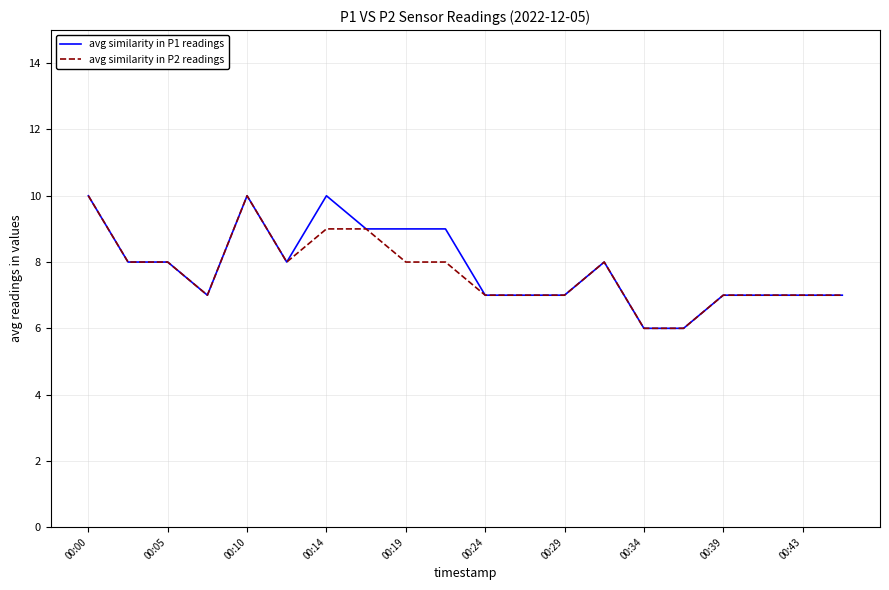

What is the lowest value of the avg similarity in P2 readings series?

6